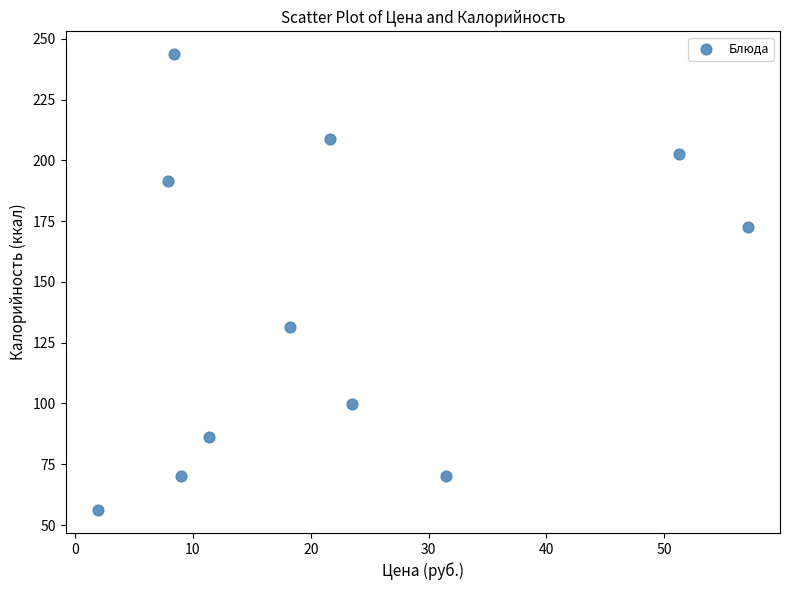

What Y value in the scatter plot is closest to 149?

131.3